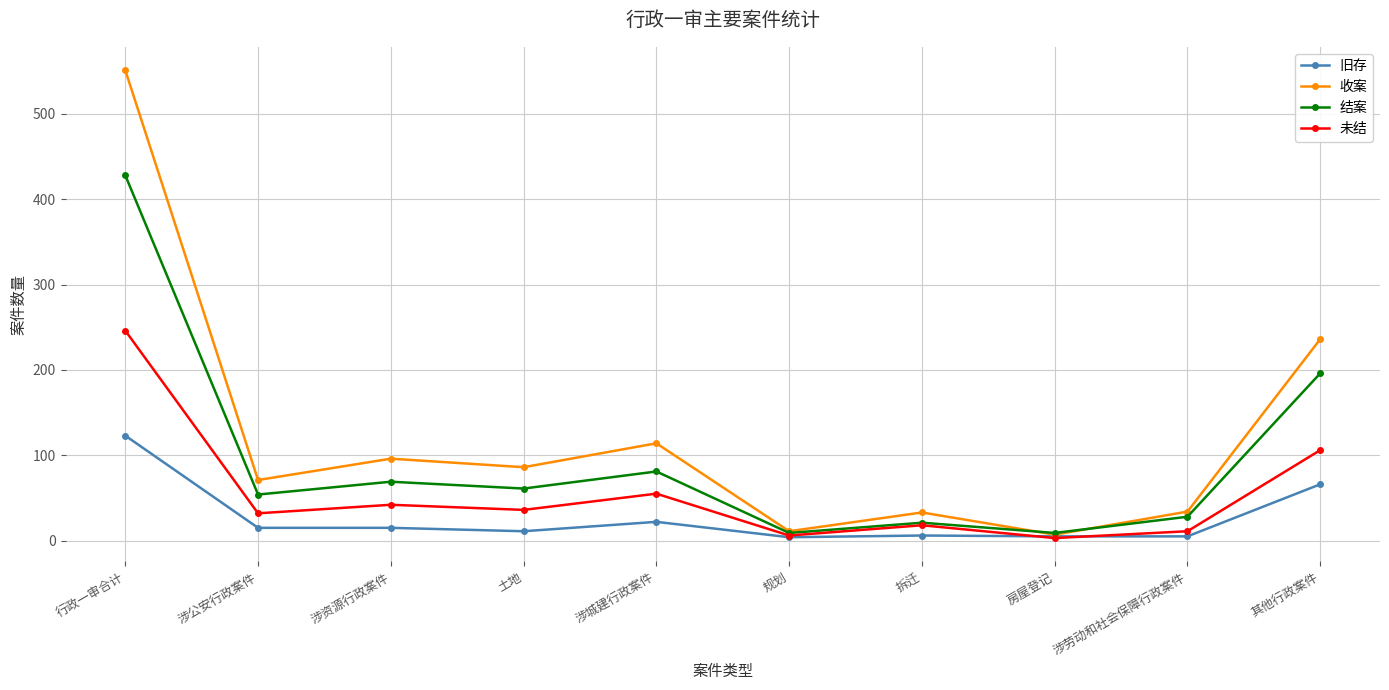

List the series in order of their peak value, lowest first.

旧存, 未结, 结案, 收案